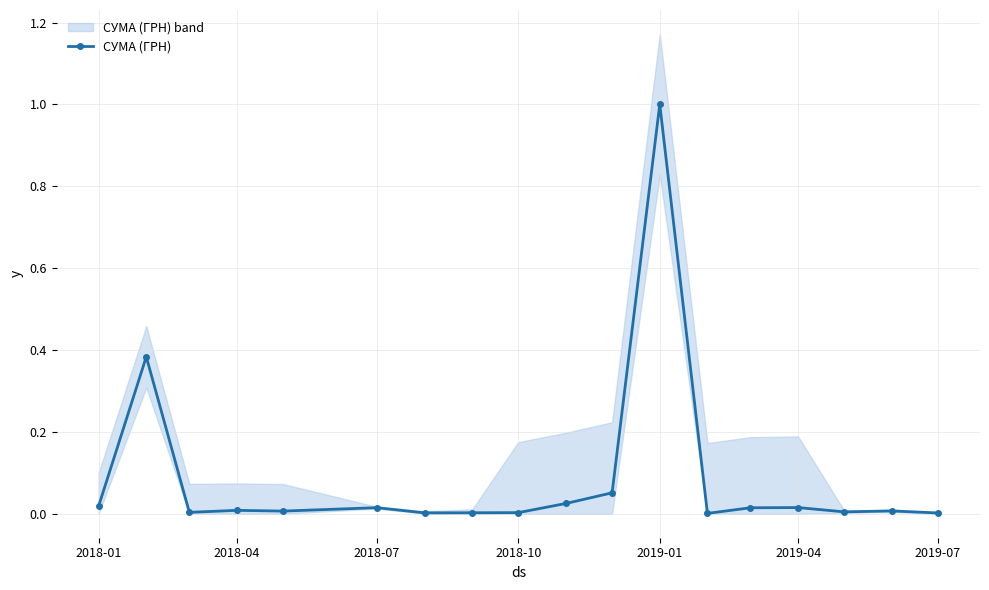

How many lines are shown in the chart?

1